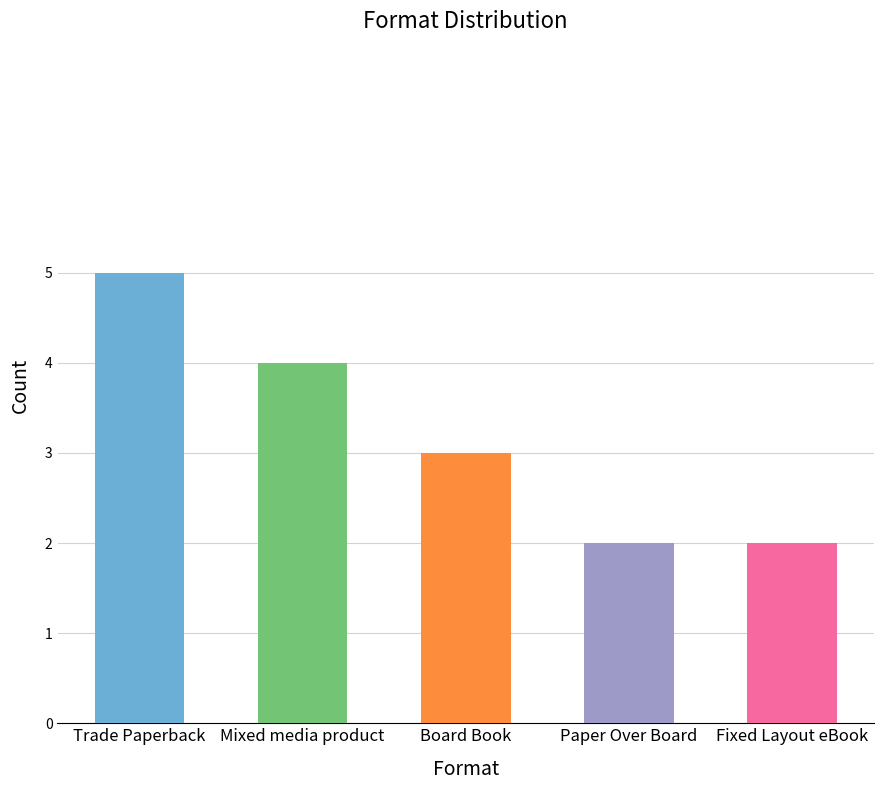

At which label does the data first exceed 3?

Trade Paperback